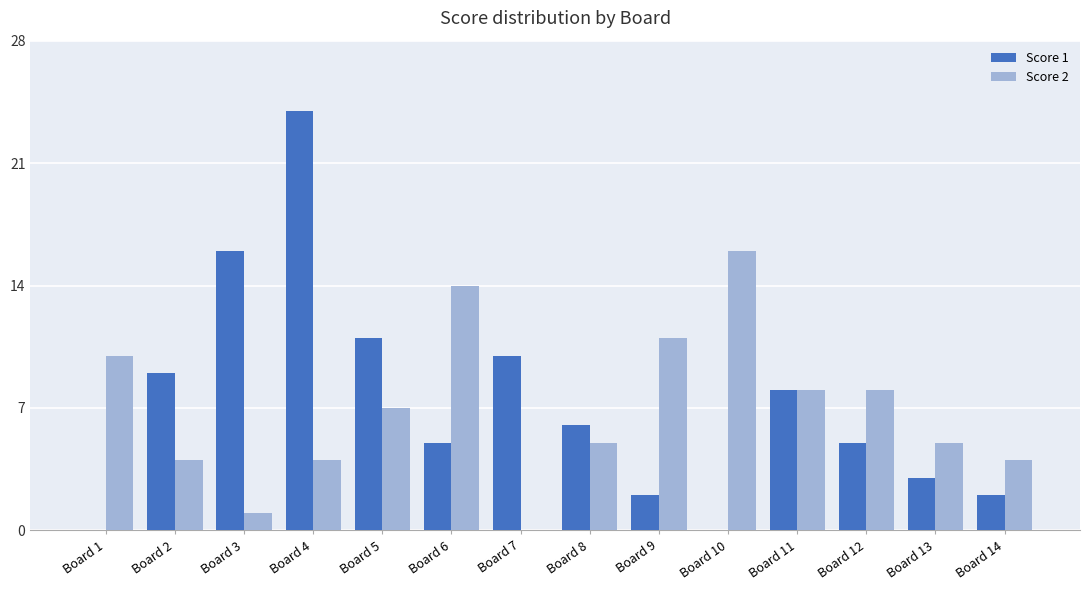

How many positive values does the Score 2 series have?

13